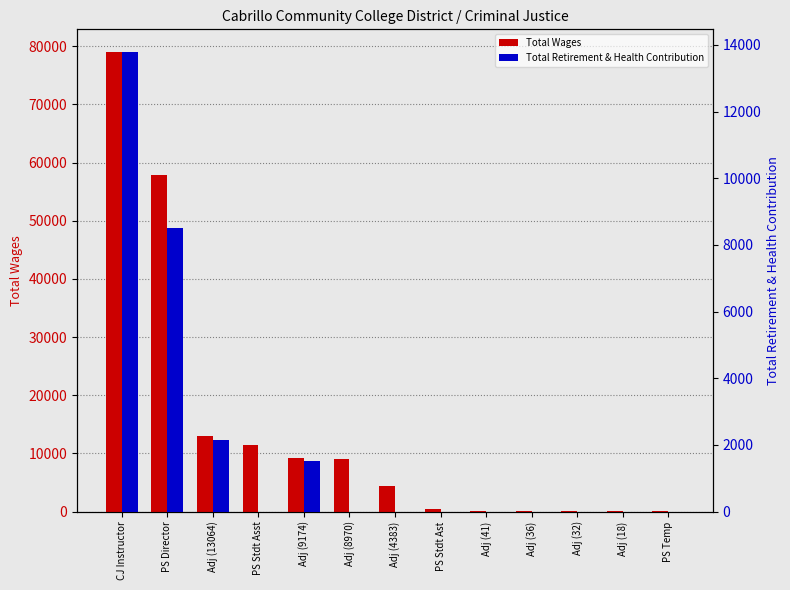

Read the Total Wages value at PS Director.

57925.0